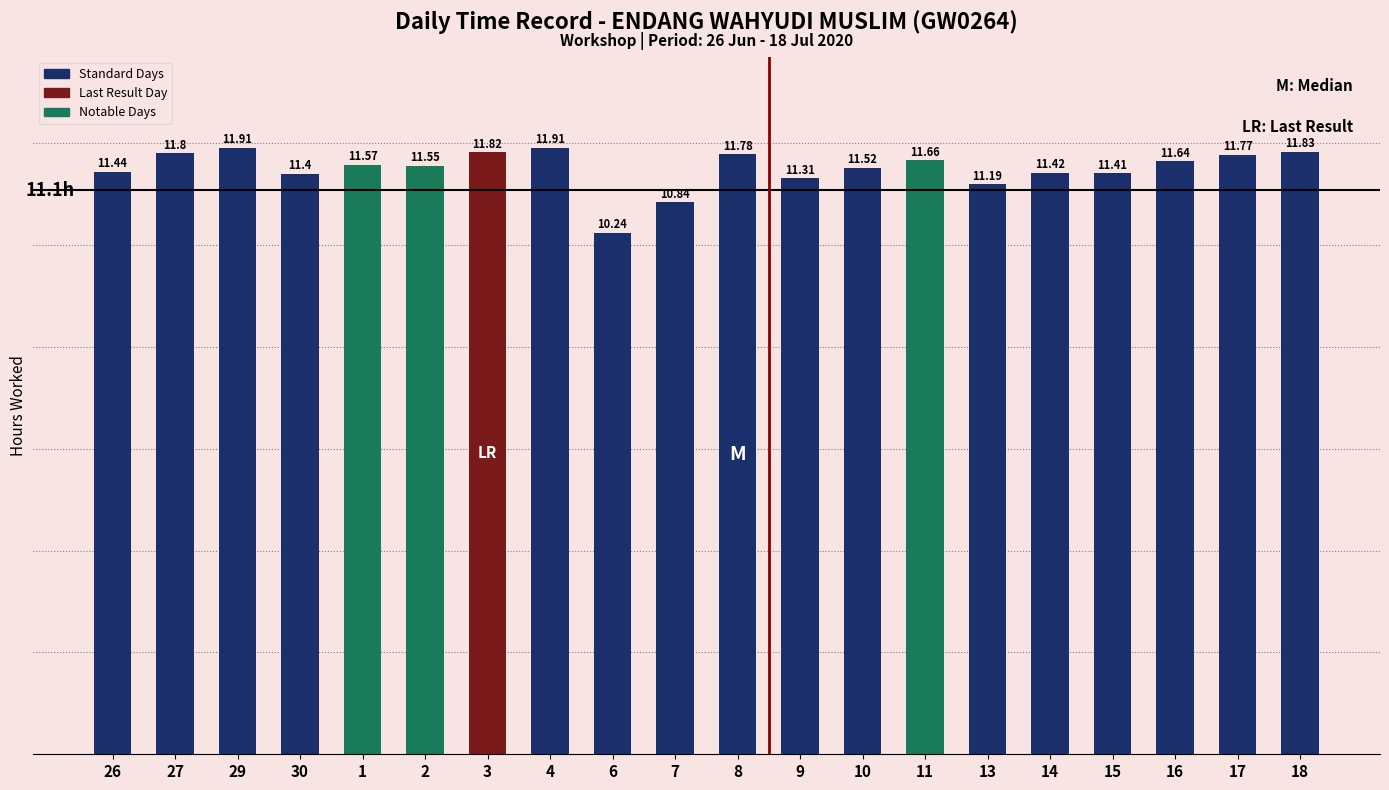

Approximately how many times larger is the value at 4 compared to 15?

1.0